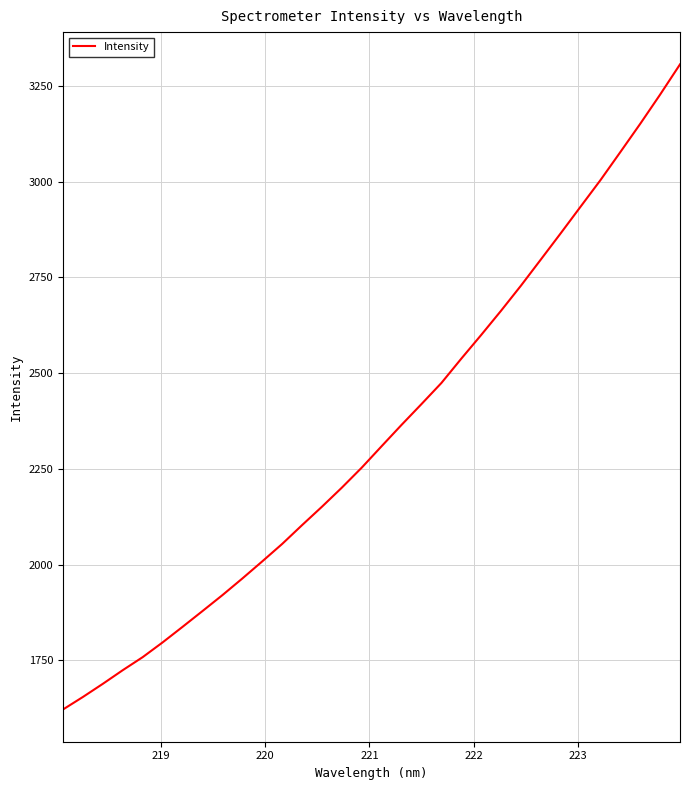

What is the difference between the maximum and minimum values?

1685.0